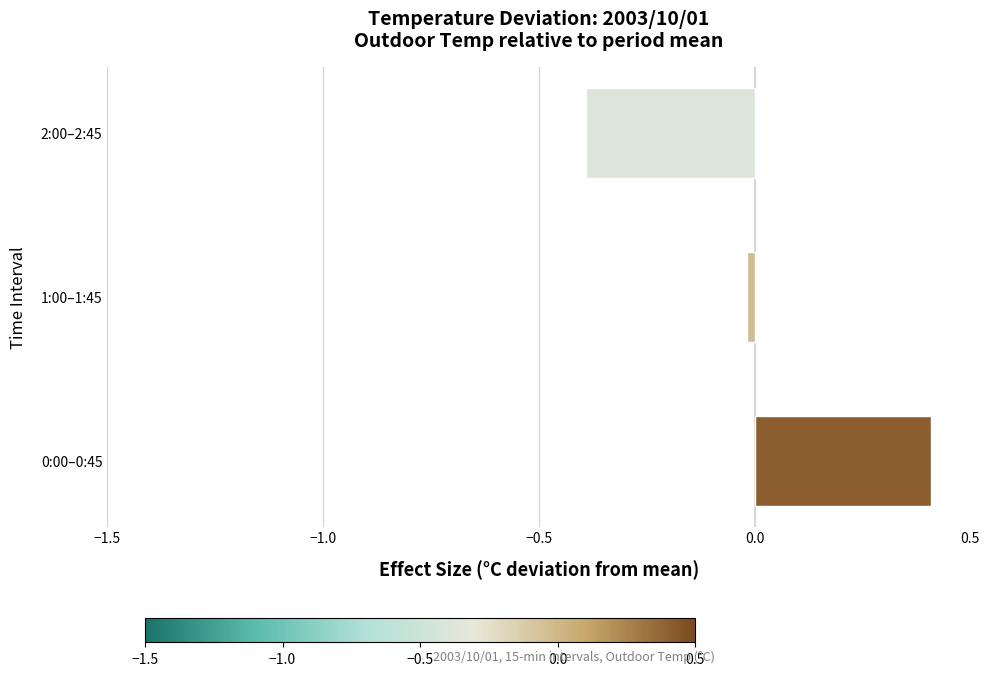

At which category does the chart reach its minimum across all series?

2:00–2:45